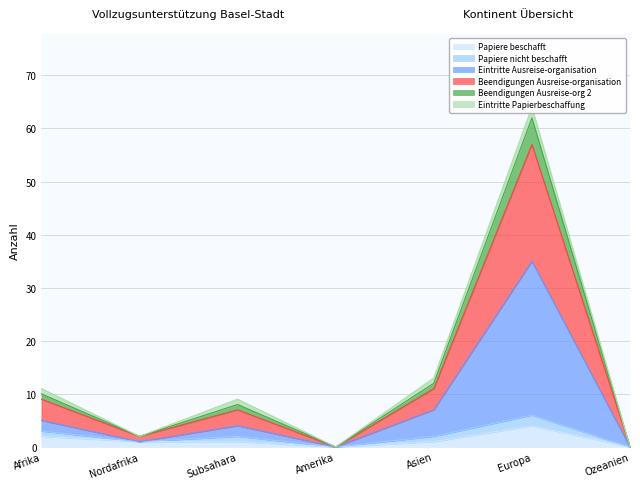

True or false: Papiere beschafft has a value of -3 at Amerika.

False